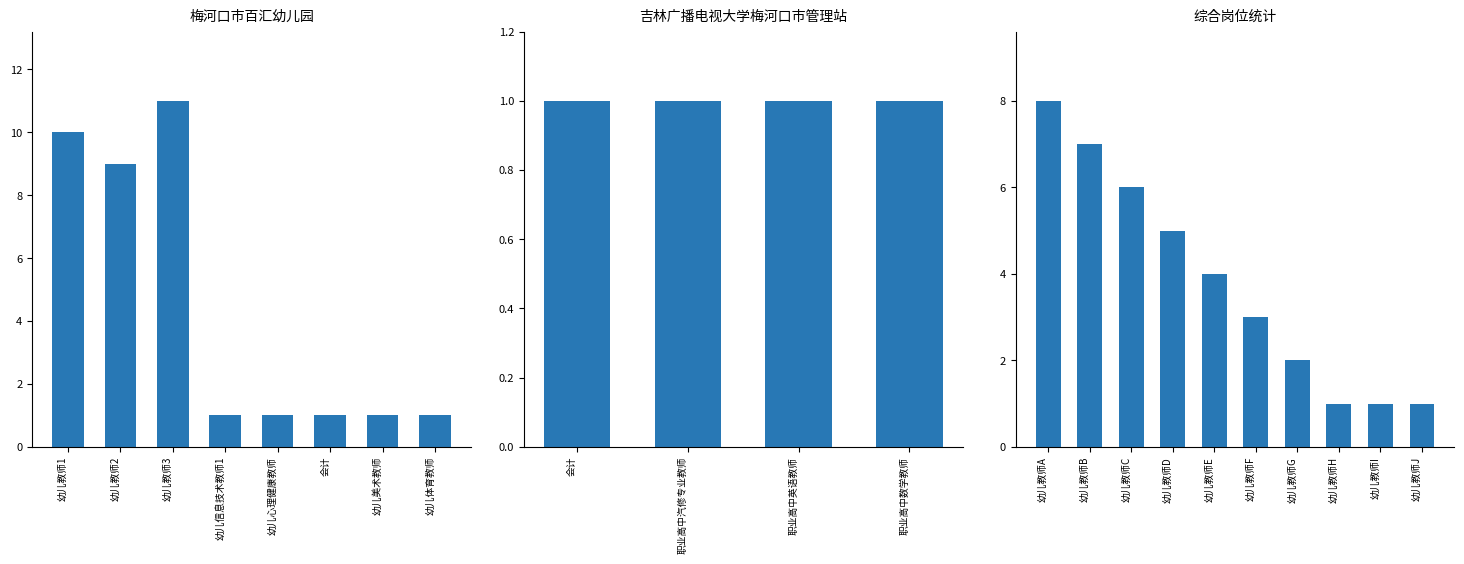

Which series has the widest spread of values?

梅河口市百汇幼儿园